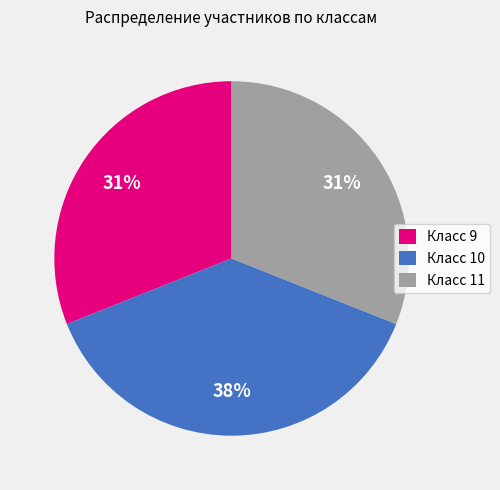

What is the largest slice in the pie chart?

Класс 10